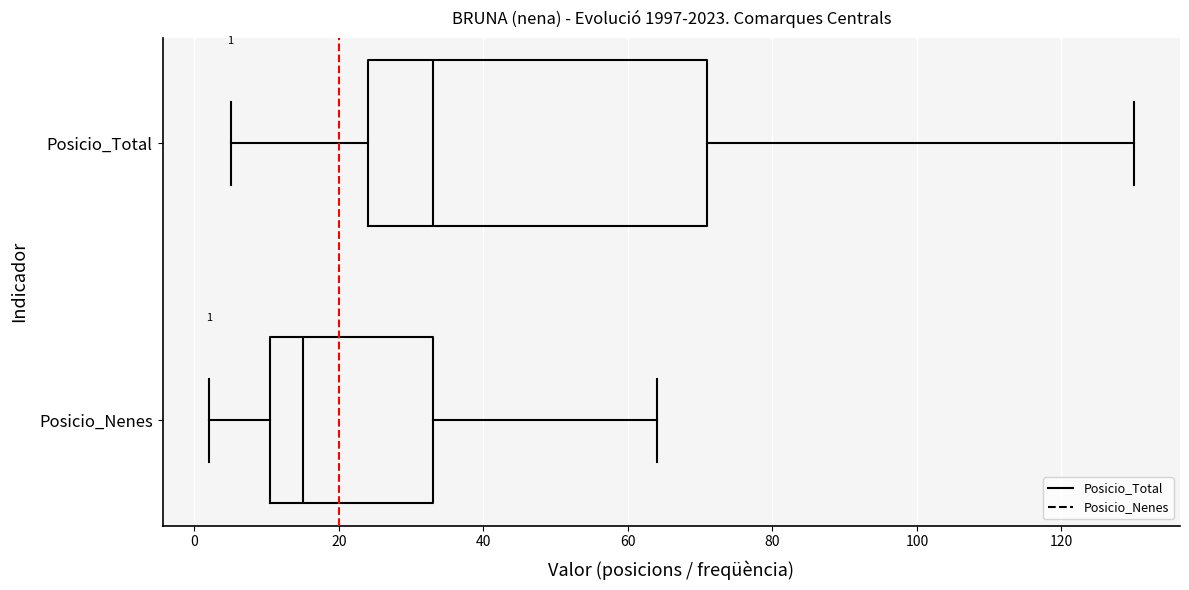

Which box has the furthest to the left median line?

Posicio_Nenes